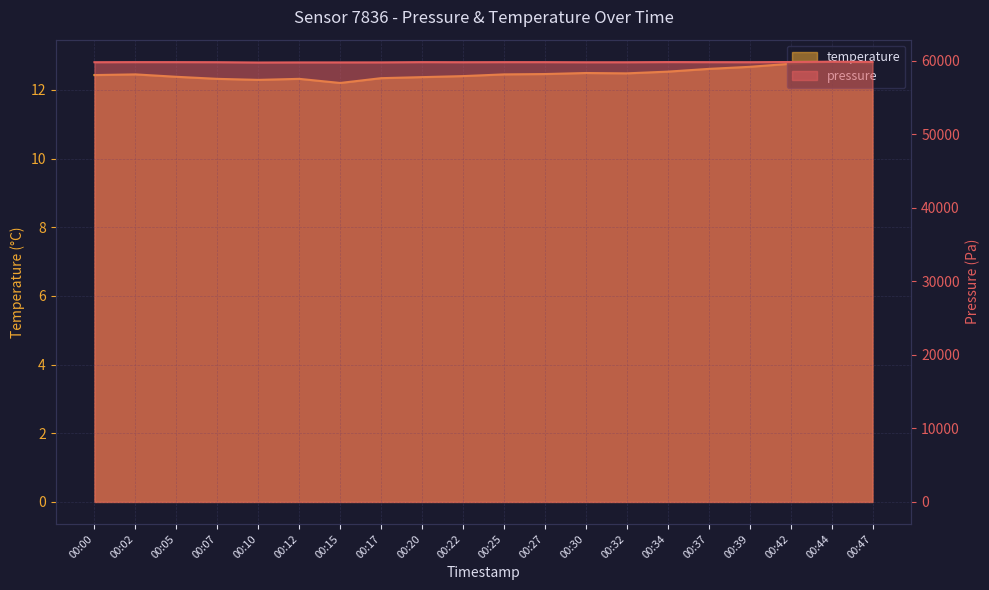

Which category has the lowest value across all series?

00:15